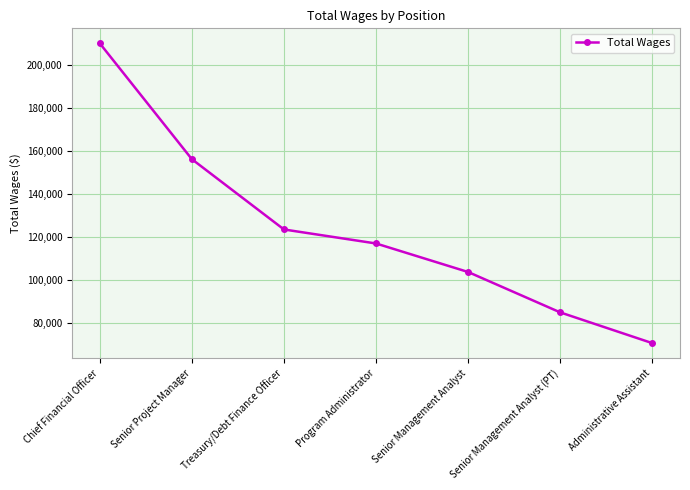

List the labels in order of value, largest first.

Chief Financial Officer, Senior Project Manager, Treasury/Debt Finance Officer, Program Administrator, Senior Management Analyst, Senior Management Analyst (PT), Administrative Assistant